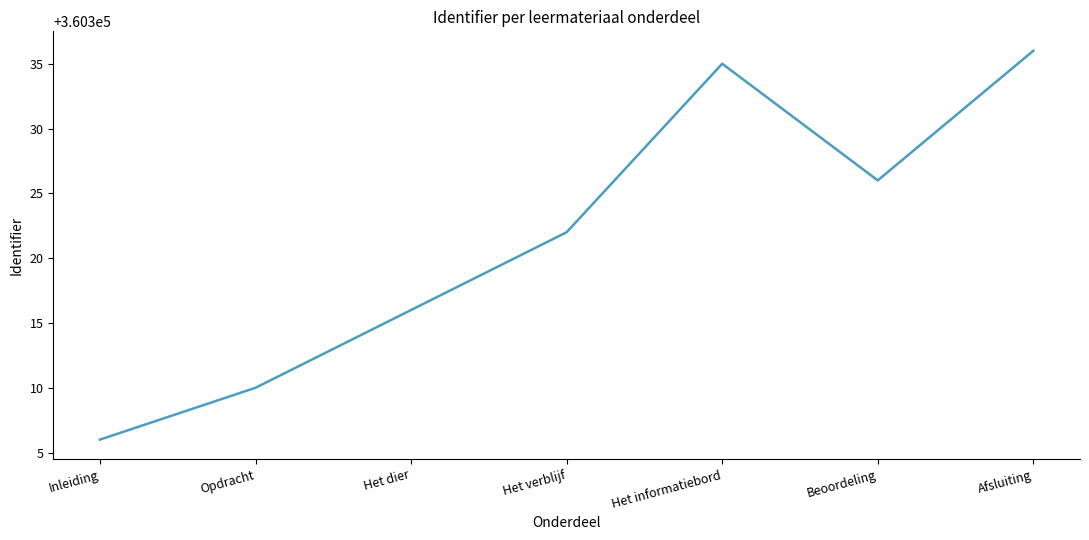

What is the approximate value at Het verblijf, to the nearest 10?

360320